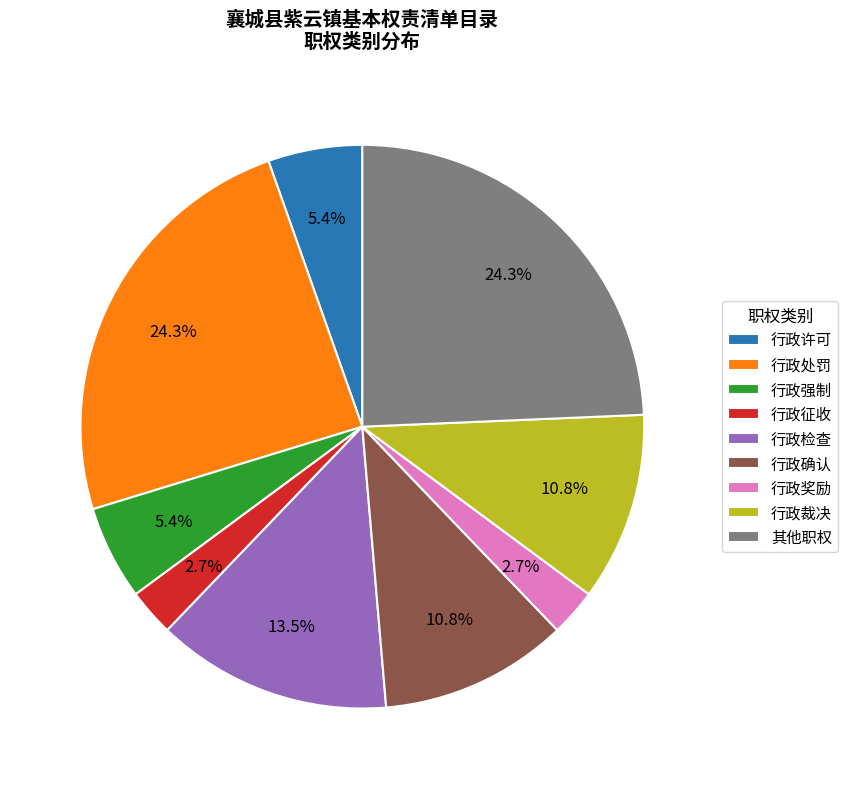

How many slices are in this pie chart?

9